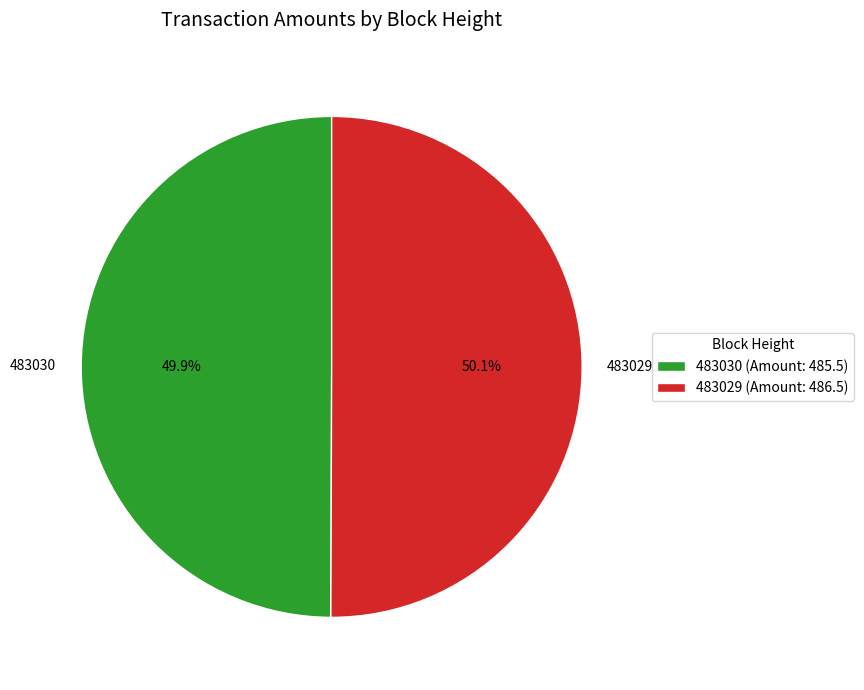

Is there a majority slice in this chart?

Yes